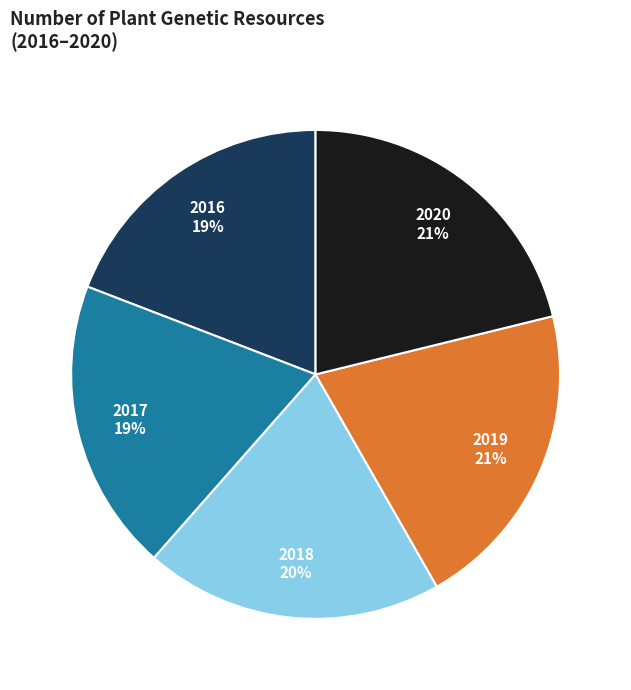

Count the number of slices in the pie.

5